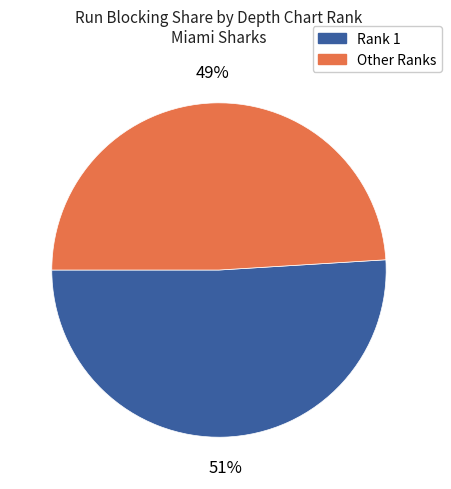

Count the number of slices in the pie.

2